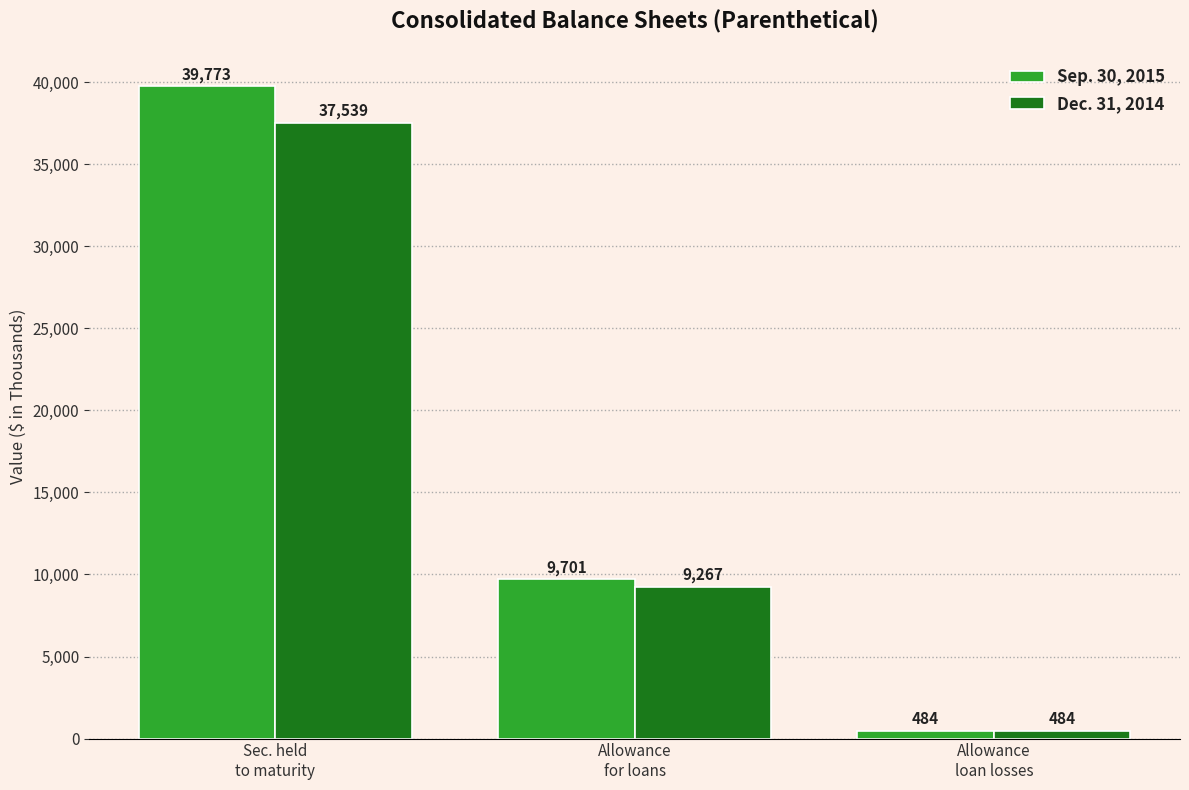

What is the average value of the Dec. 31, 2014 series?

15763